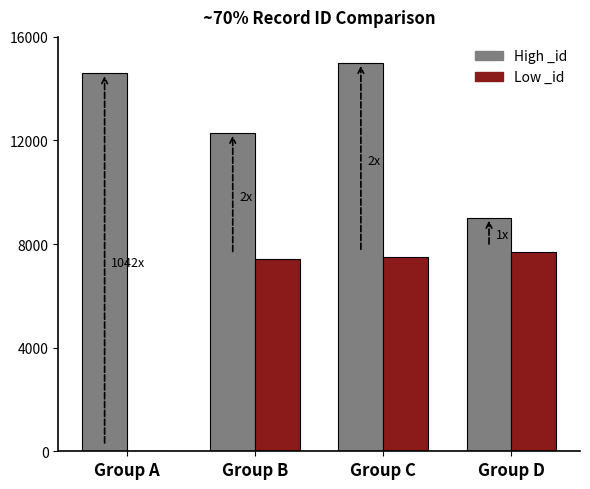

At which label is High _id closest to 11999?

Group B